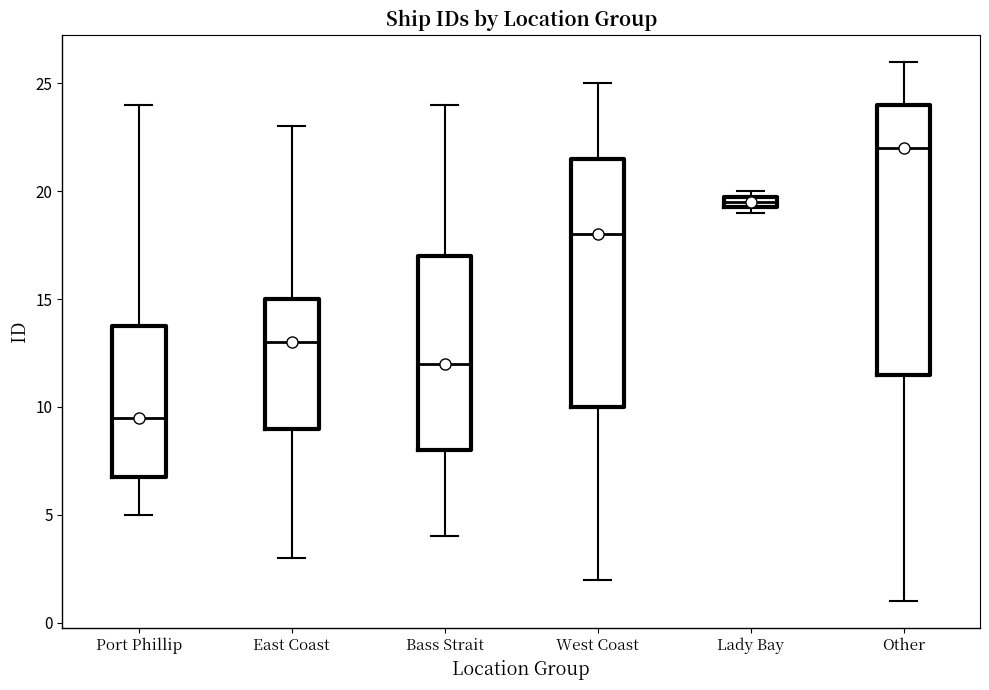

Where is the lower edge of the box for Lady Bay on the y-axis? The values are not printed on the chart, so give them approximately, as read against the axis.

19.5